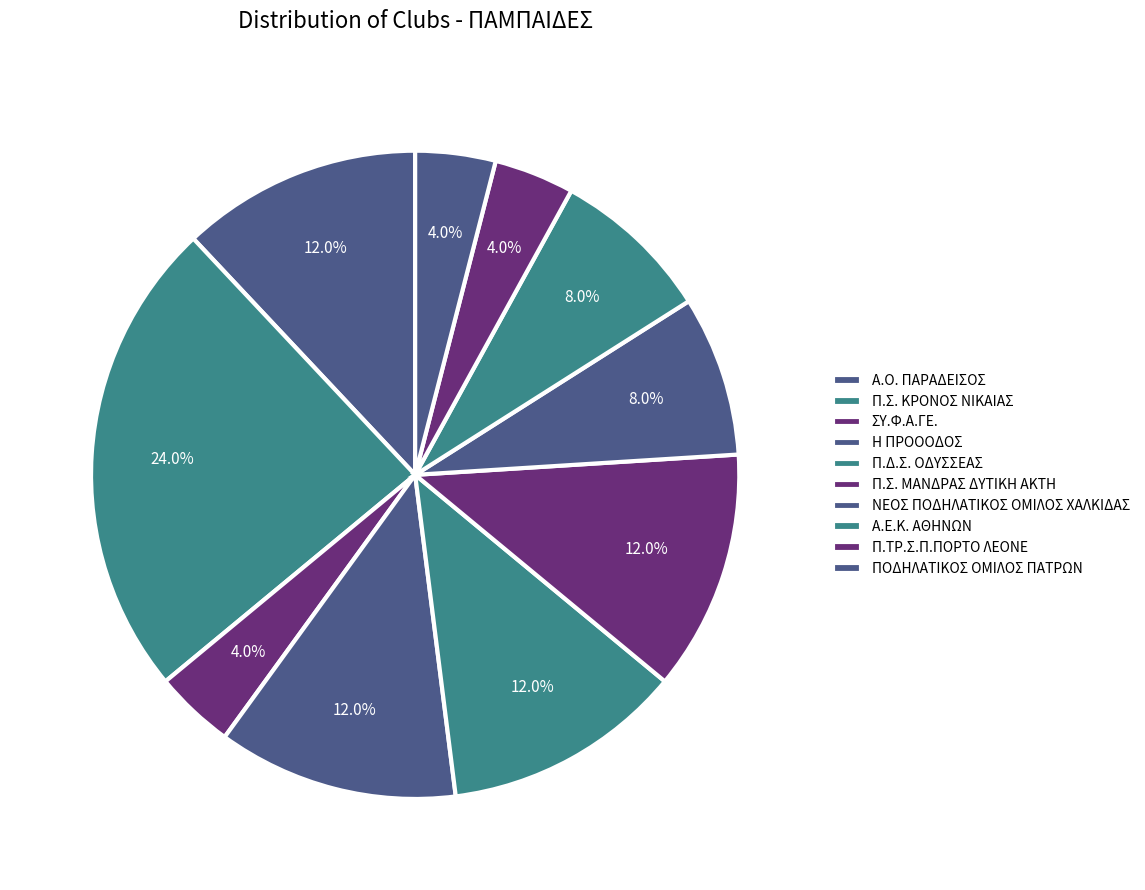

Count the number of slices in the pie.

10